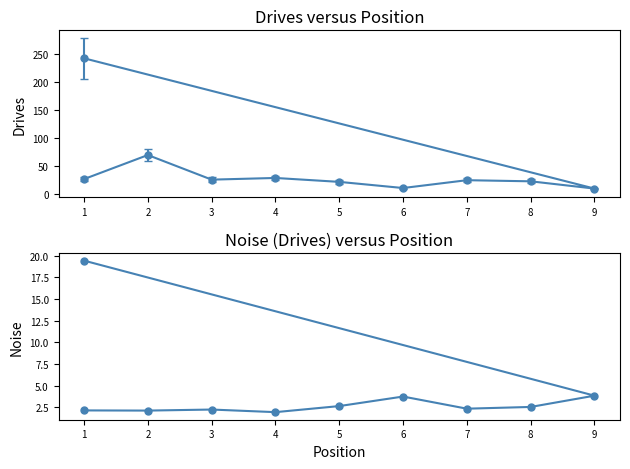

What is the value of the 2nd point from the left?

2.1